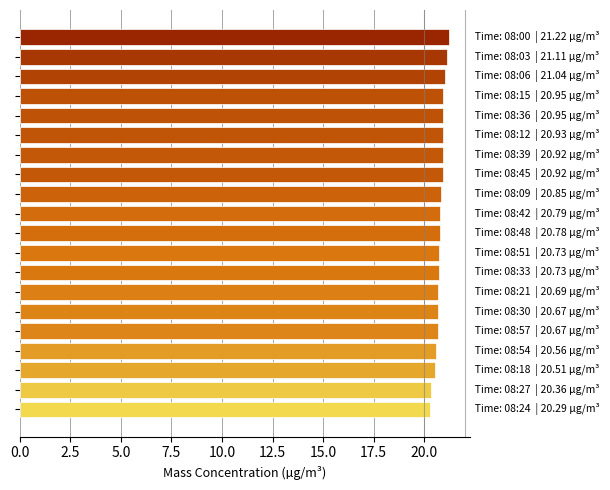

What is the greatest value displayed?

21.2